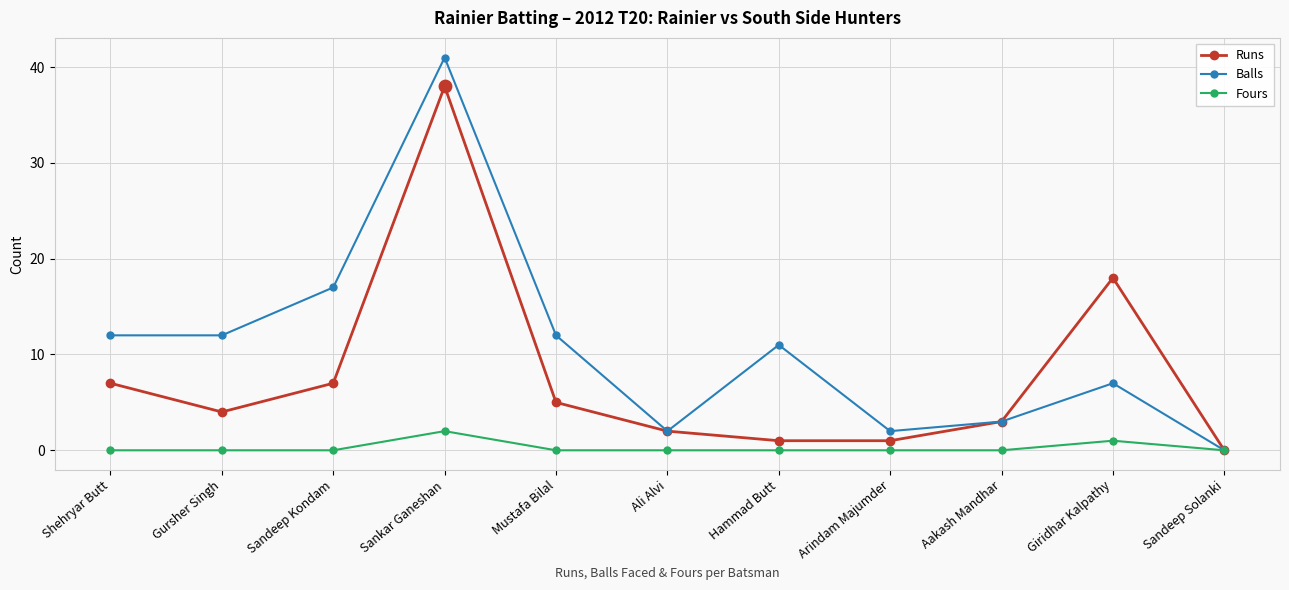

Which series has the widest spread of values?

Balls